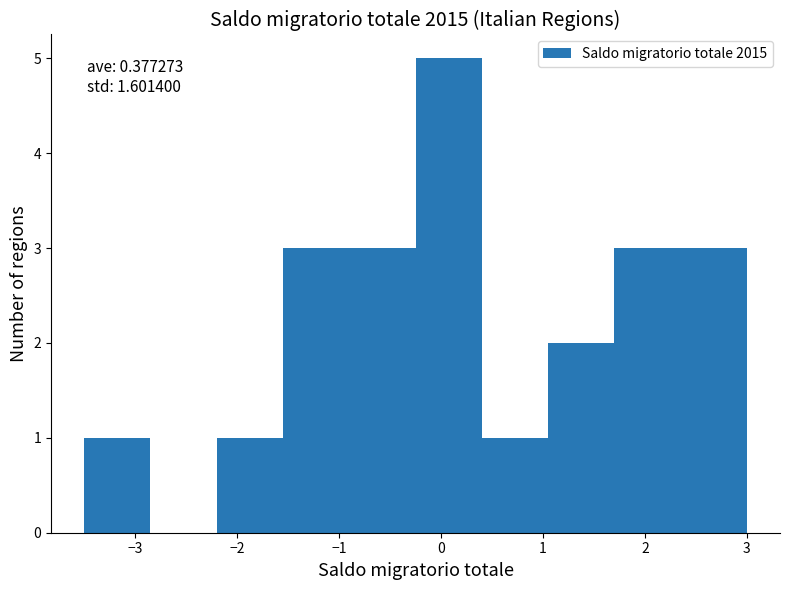

Which range on the x-axis has the tallest bar?

-0.25 to 0.40